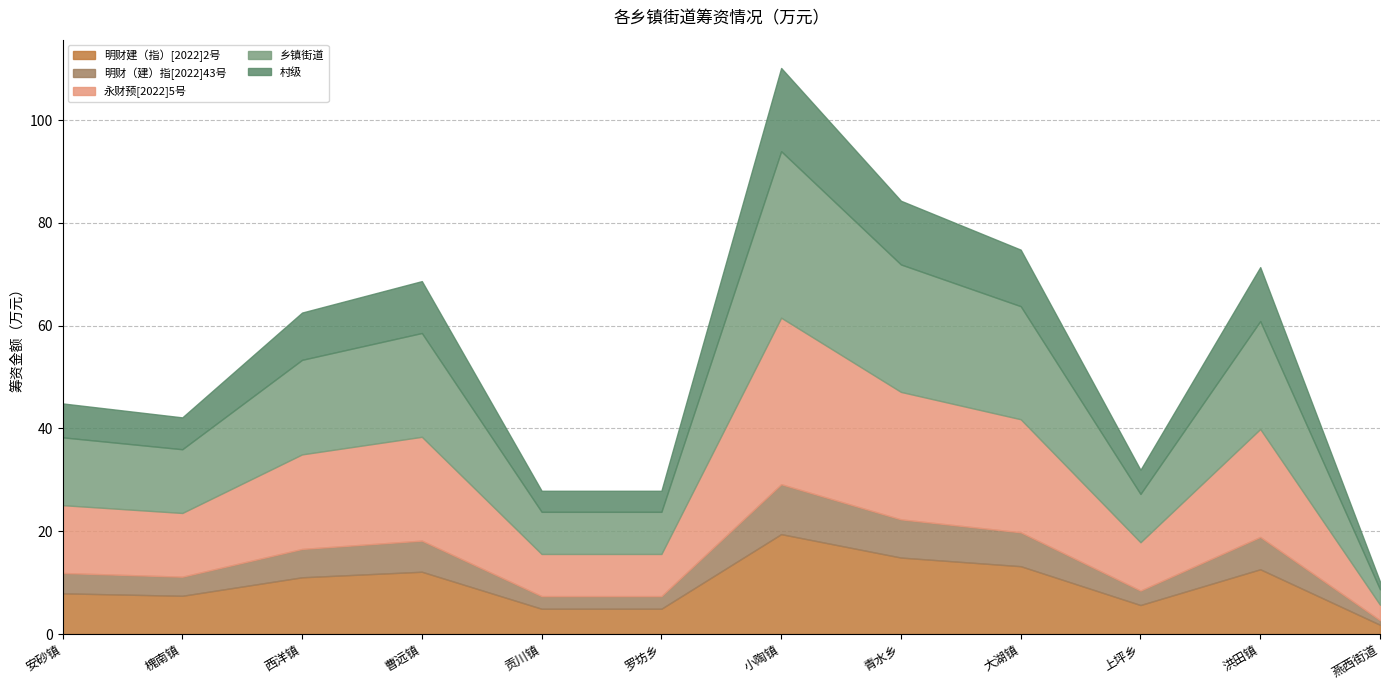

True or false: 明财建（指）[2022]2号 has a value of 12.1 at 曹远镇.

True